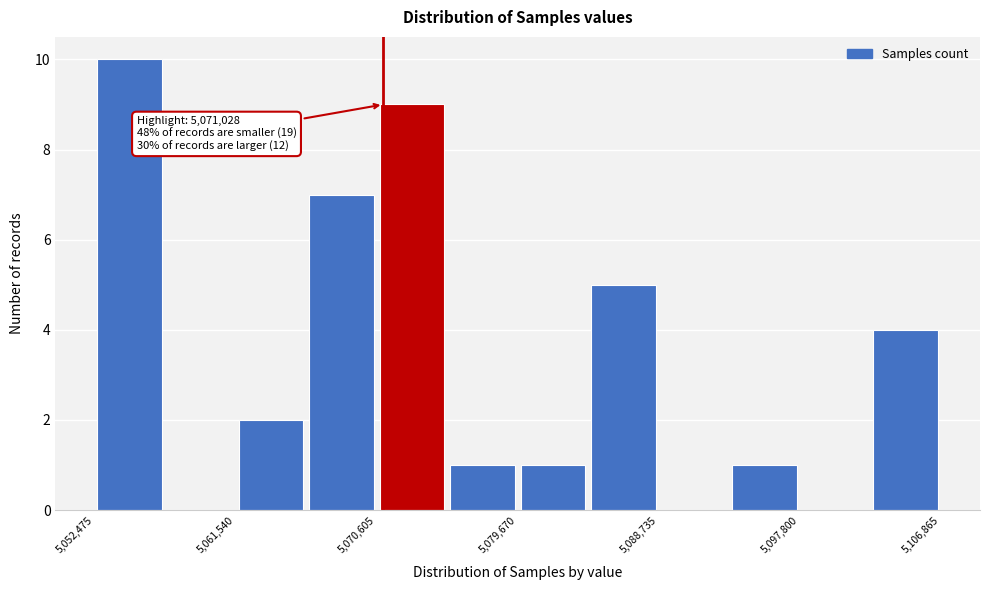

Which range on the x-axis has the tallest bar?

5052000 to 5057000